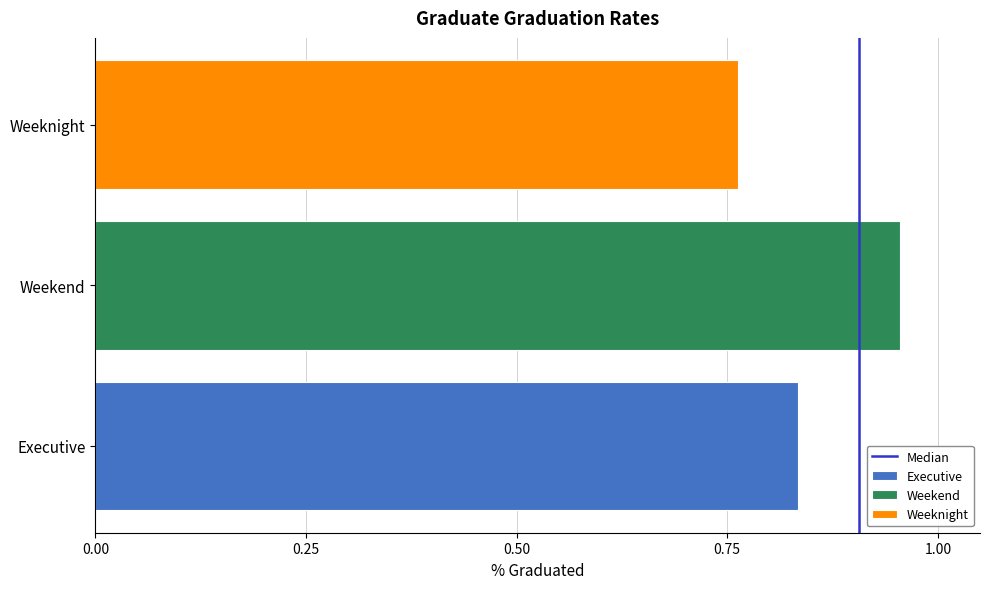

What is the change in value from 0.00 to 0.25?

+1